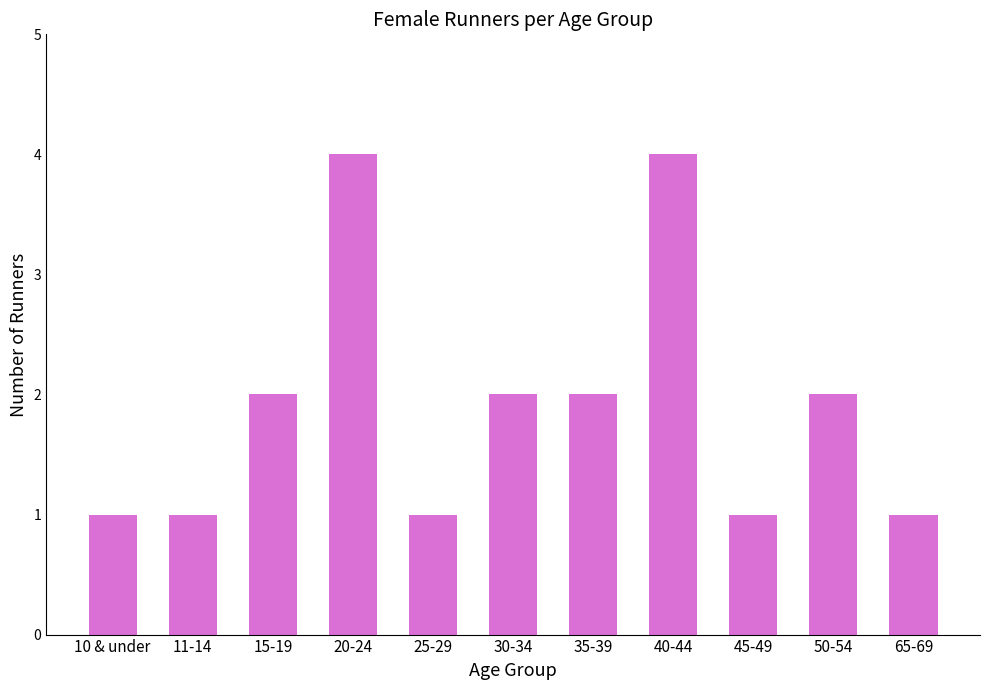

How many data points are less than 2?

5